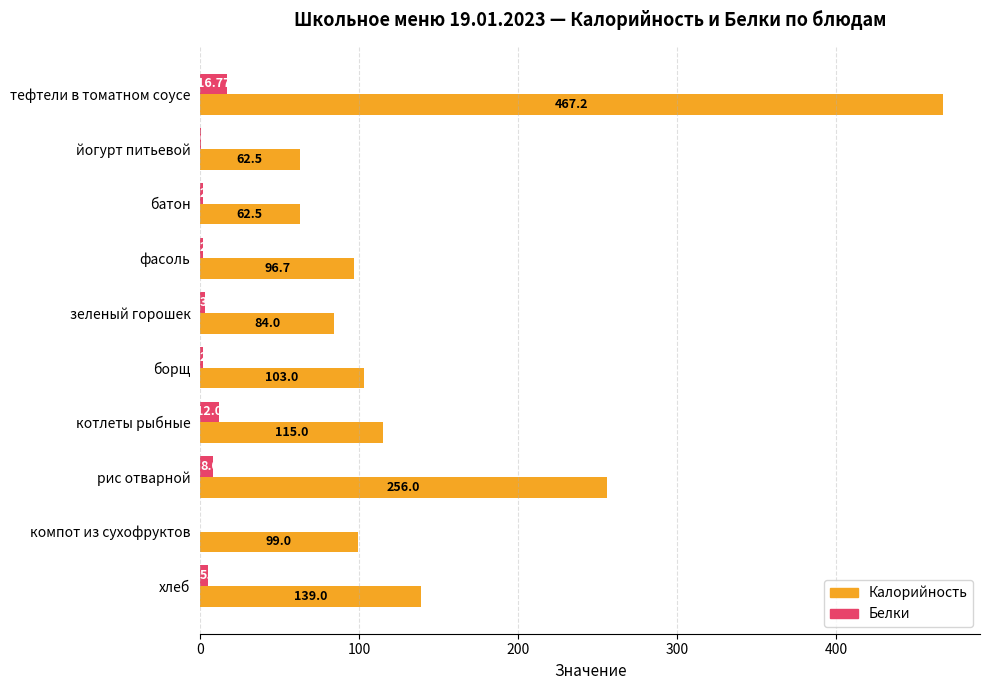

At which label is Калорийность closest to 264?

рис отварной